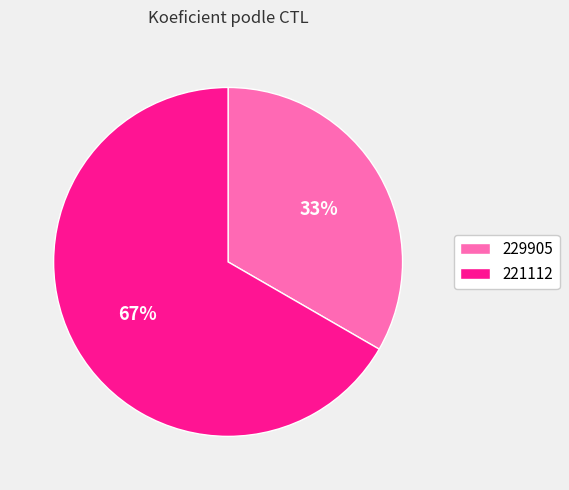

How many slices are in this pie chart?

2